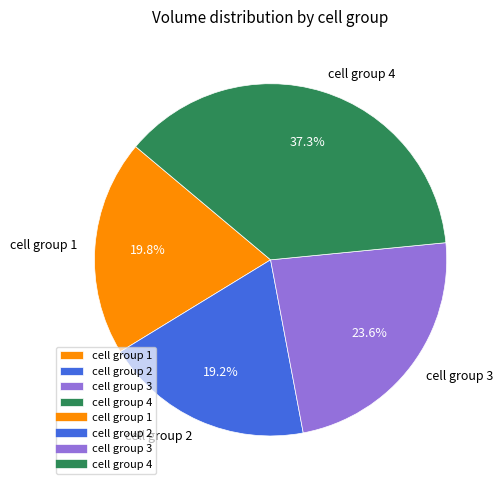

Rank the categories by value from lowest to highest.

cell group 2, cell group 1, cell group 3, cell group 4